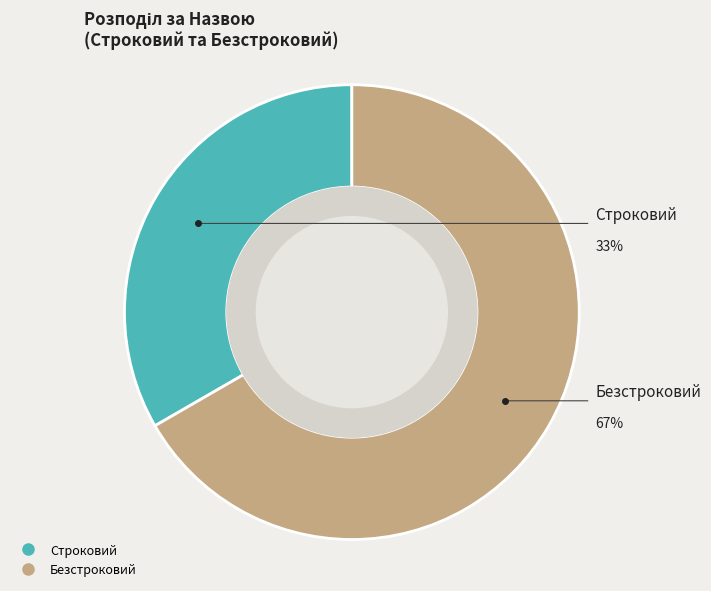

What portion of the pie excludes Строковий?

66.7%